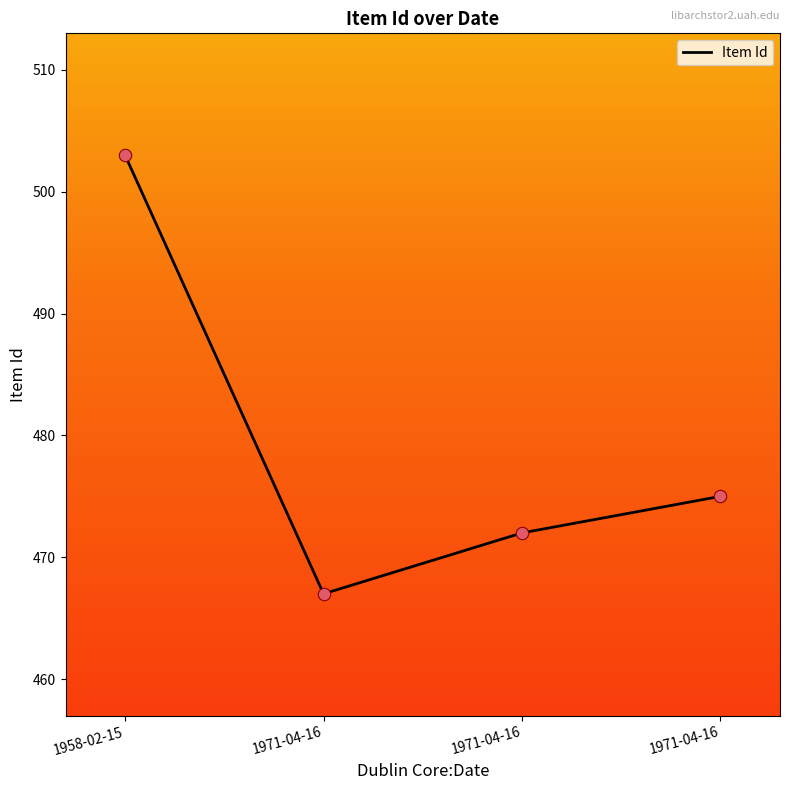

Between 1971-04-16 and 1971-04-16, which is larger?

1971-04-16